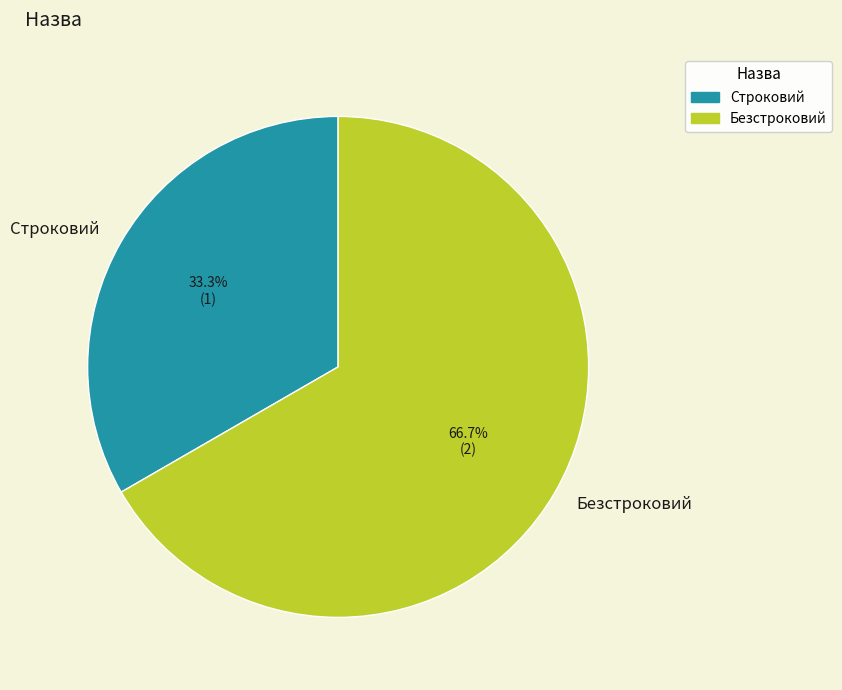

Rank the categories by value from lowest to highest.

Строковий, Безстроковий